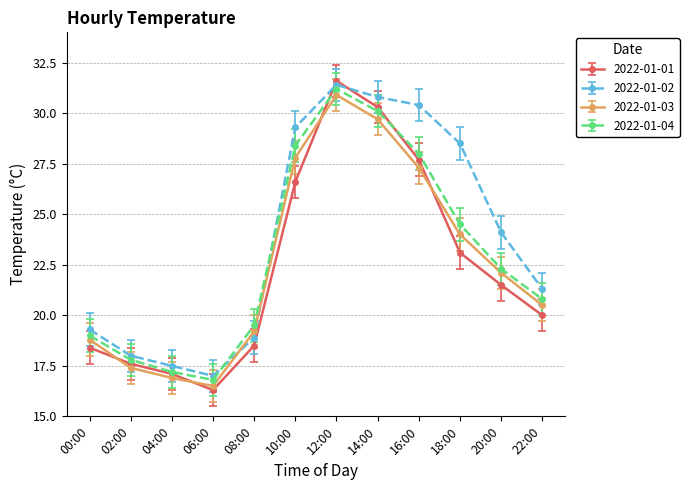

Between which two adjacent categories do 2022-01-02 and 2022-01-01 first intersect?

10:00 and 12:00